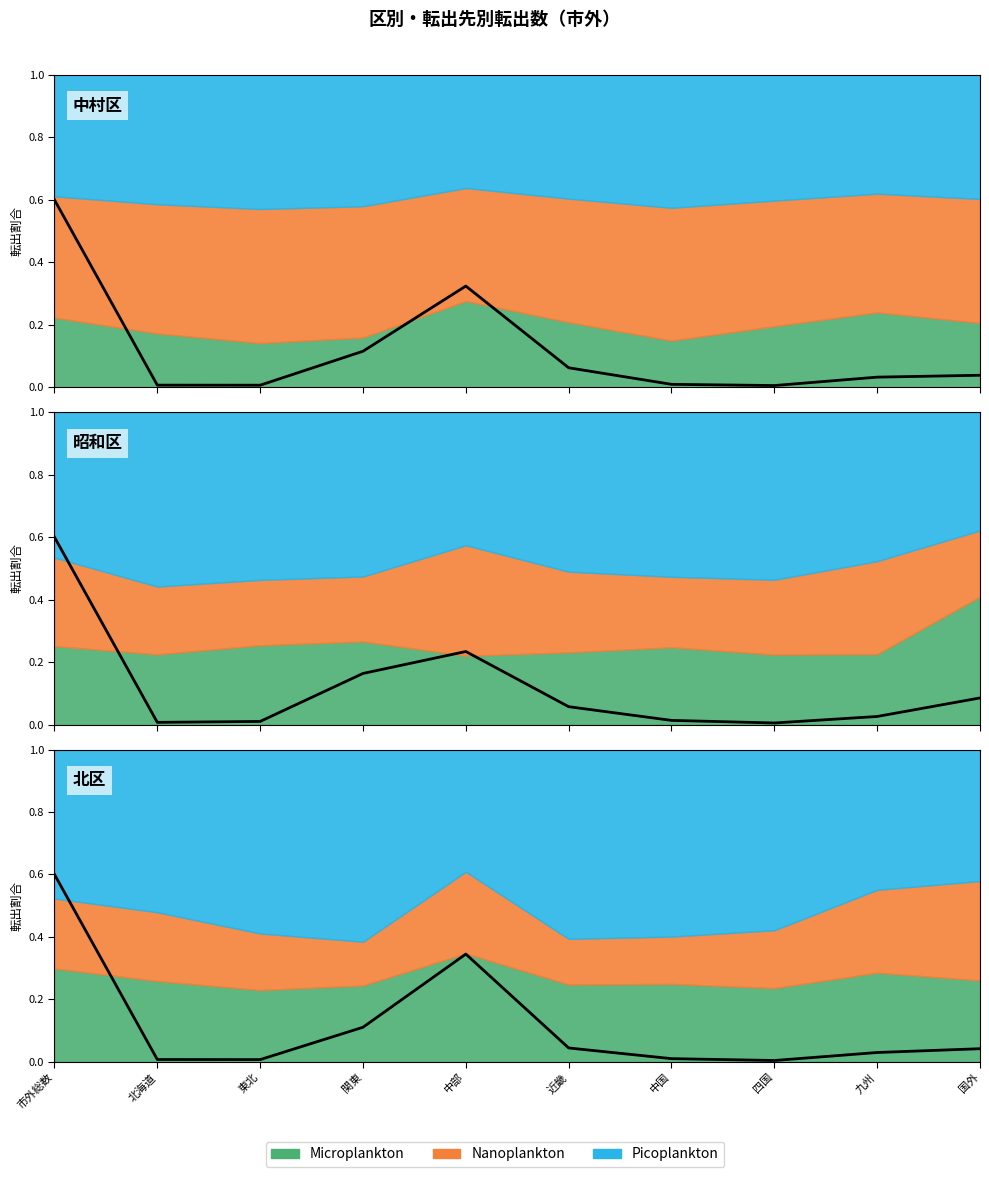

What value does the 中村 series have at 関東?

0.1